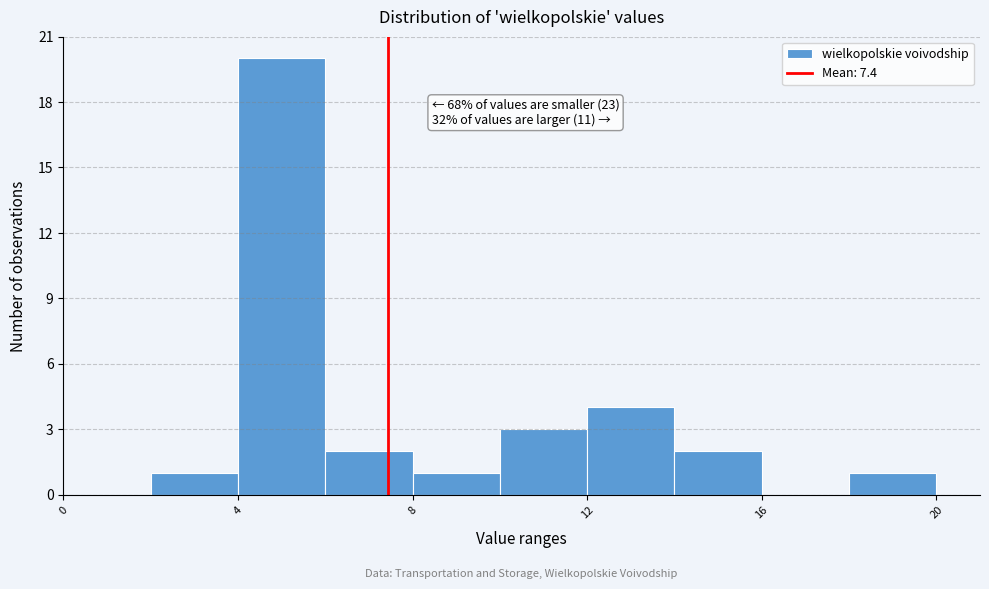

Which range on the x-axis has the tallest bar?

4 to 6